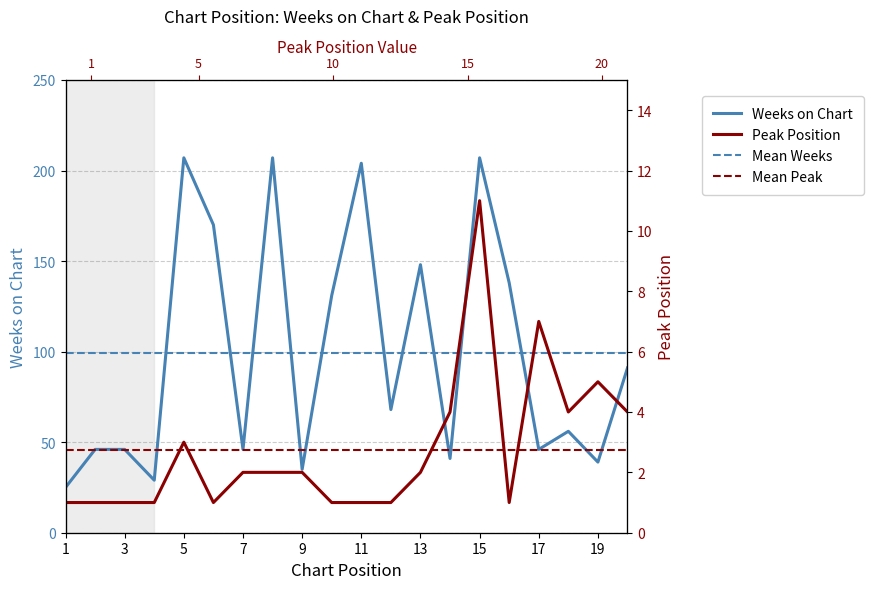

Which series has the largest range (max minus min)?

Weeks on Chart